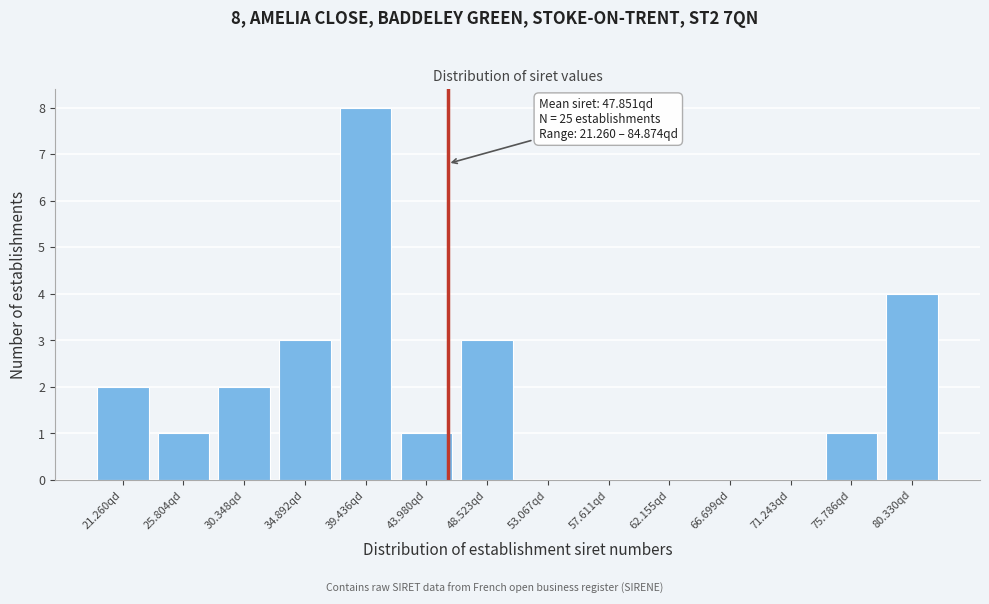

Reading right to left, extract all data points from this chart.

80.330qd=4	75.786qd=1	71.243qd=0	66.699qd=0	62.155qd=0	57.611qd=0	53.067qd=0	48.523qd=3	43.980qd=1	39.436qd=8	34.892qd=3	30.348qd=2	25.804qd=1	21.260qd=2